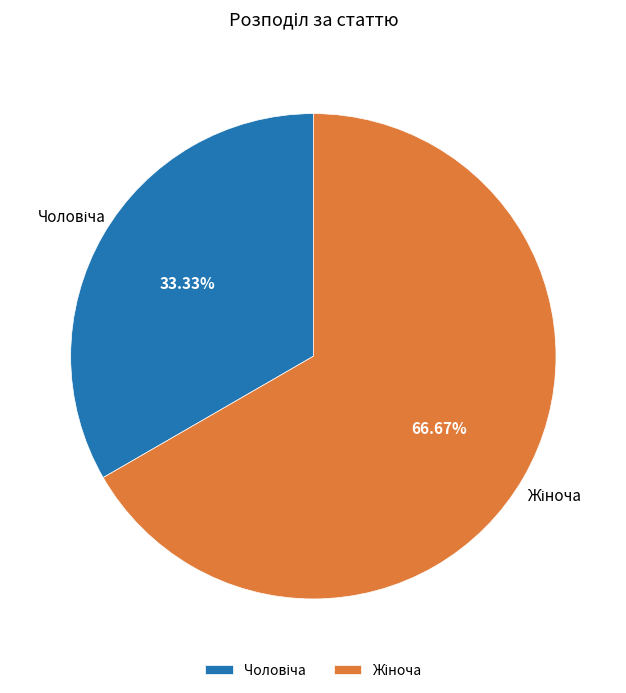

Is there any slice that represents more than half of the pie?

Yes